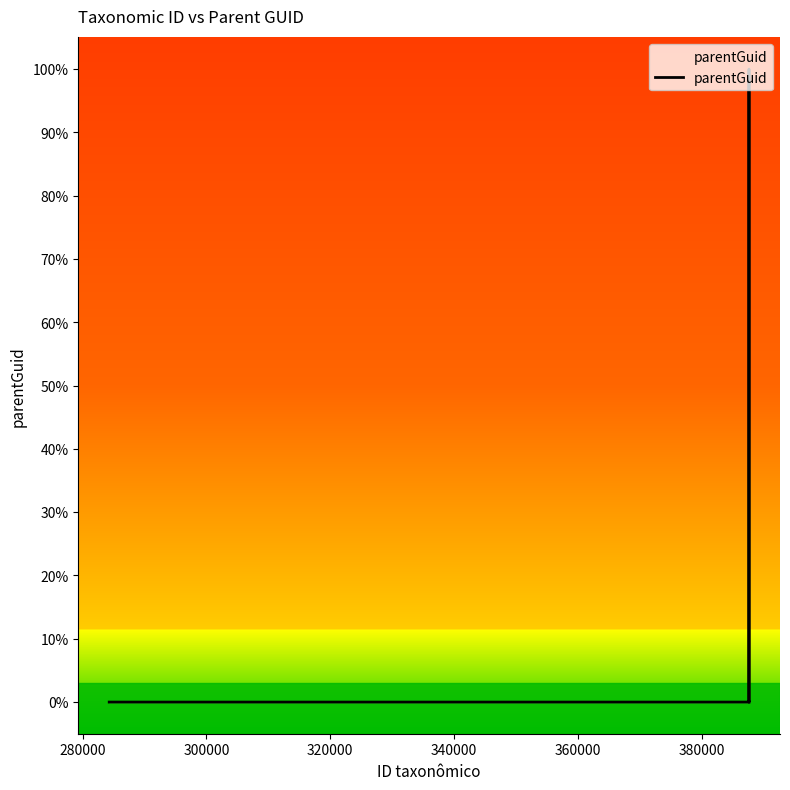

What is the maximum value shown in the chart?

100